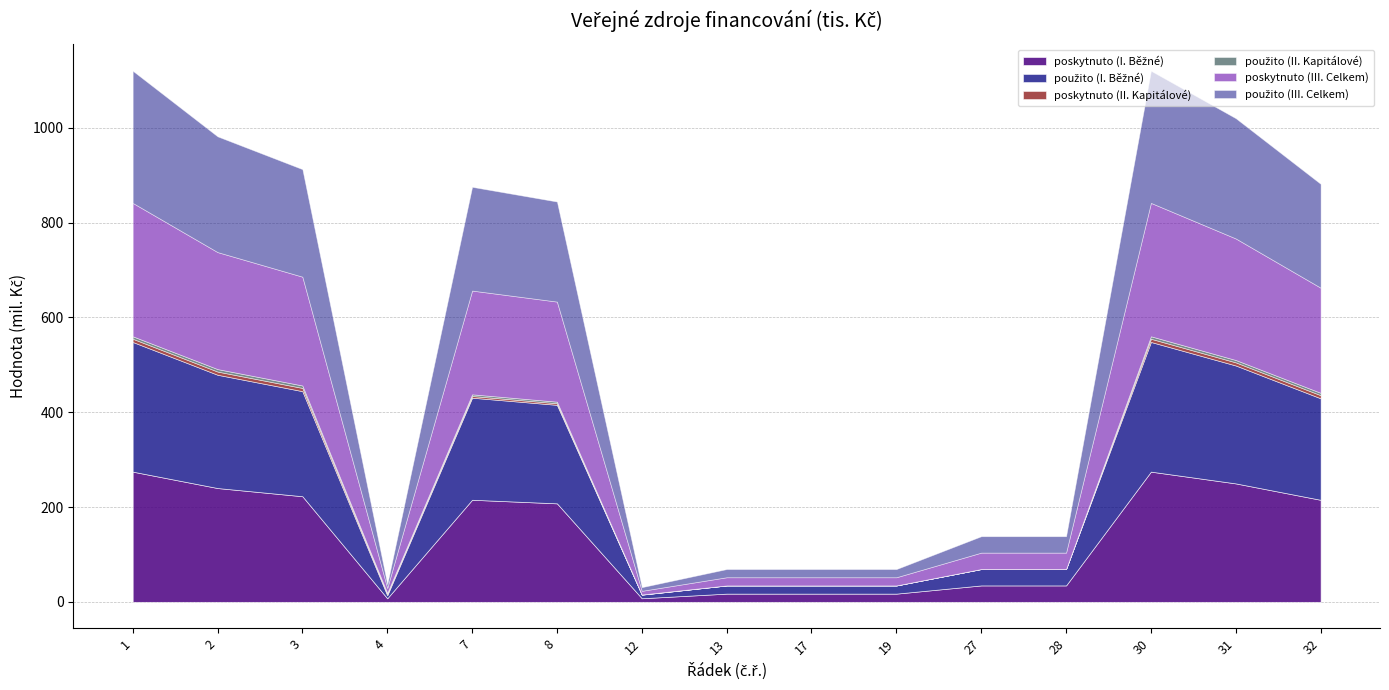

At which category does použito (III. Celkem) reach its first local peak?

7